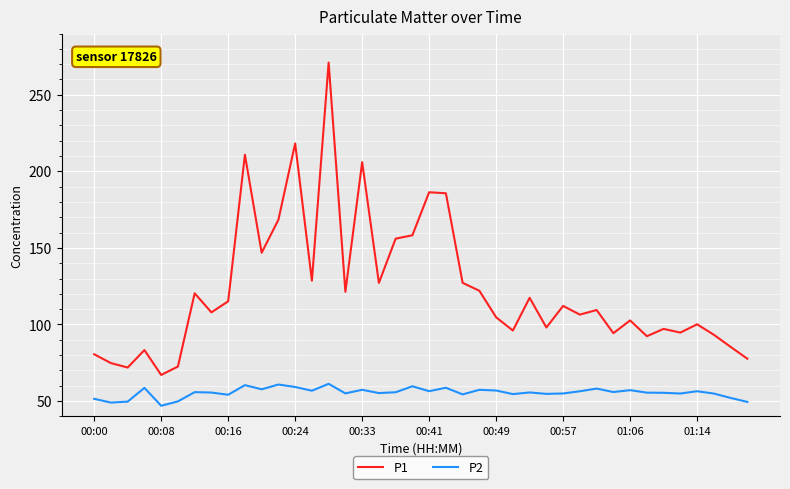

List the series in order of their peak value, lowest first.

P2, P1